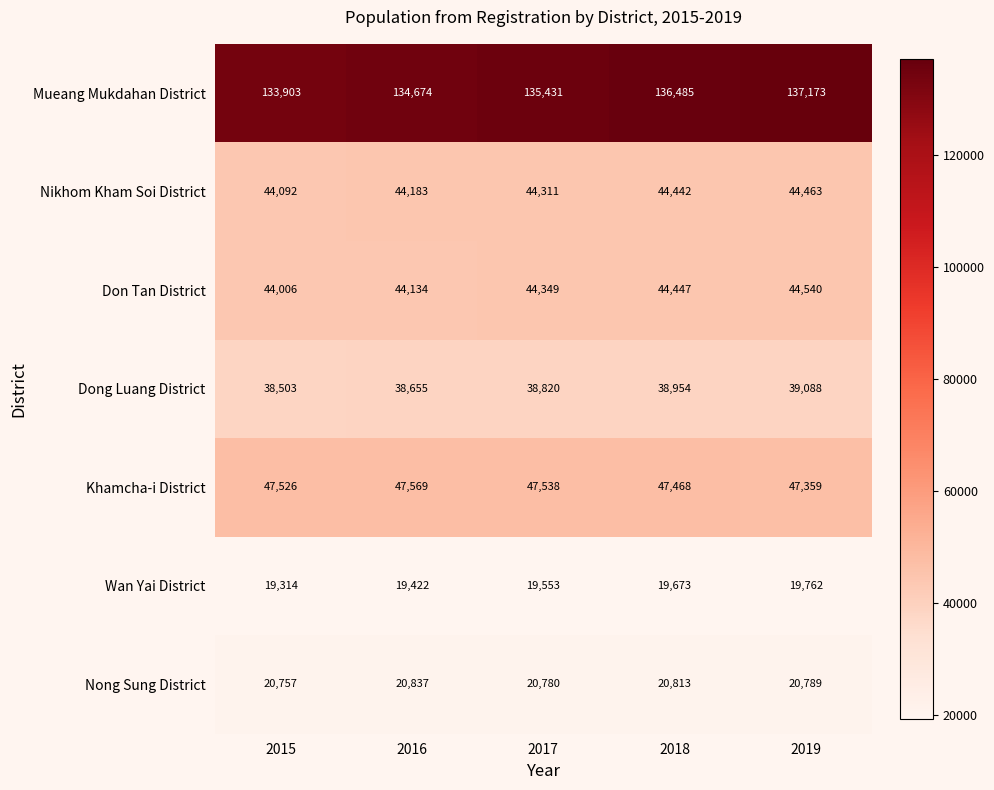

Rank the series at 2016 from lowest to highest value.

Wan Yai District, Nong Sung District, Dong Luang District, Don Tan District, Nikhom Kham Soi District, Khamcha-i District, Mueang Mukdahan District